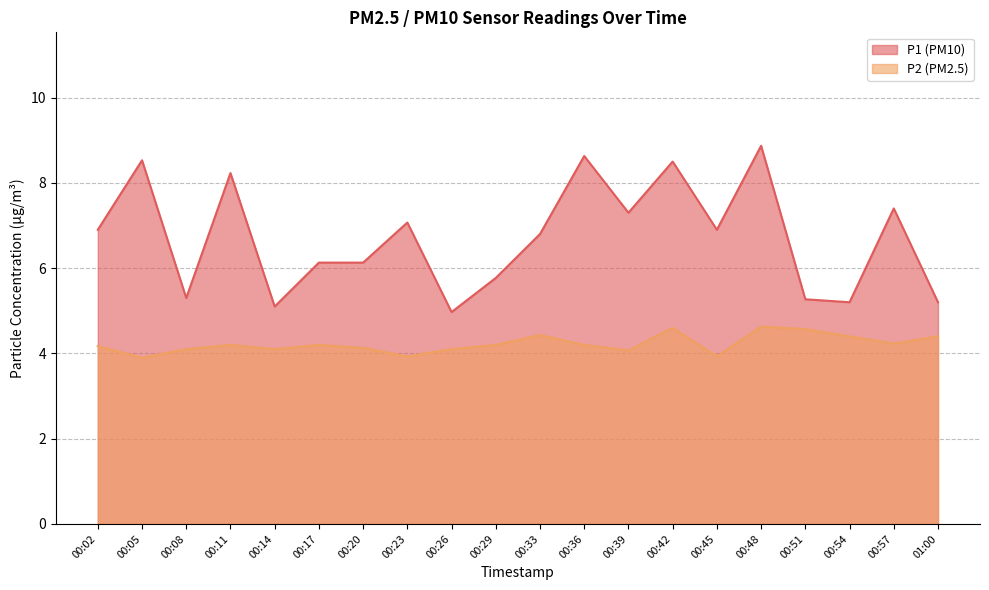

What is the difference between the P1 values at 00:48 and 00:45?

2.0